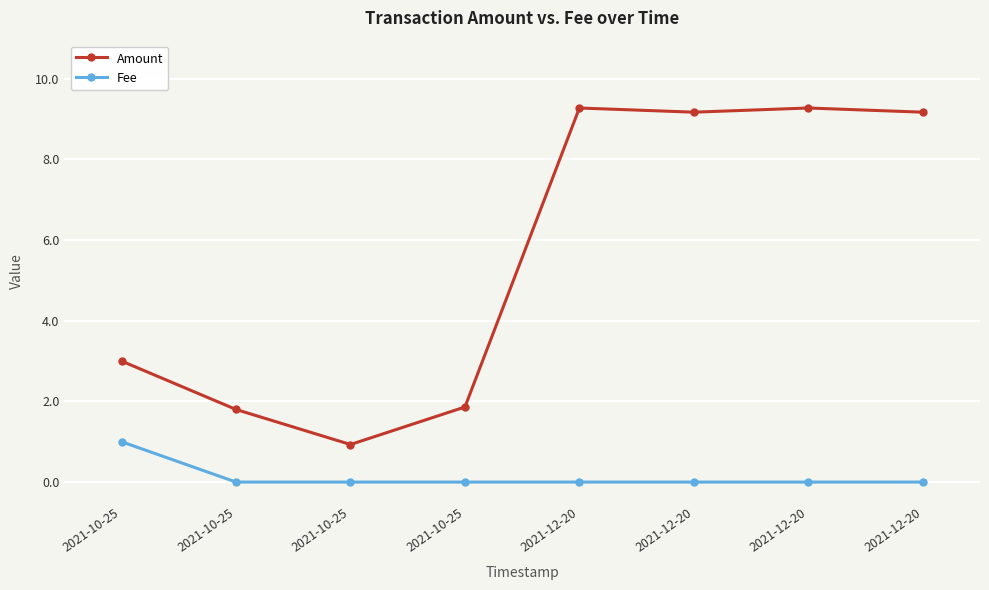

What is the spread (max minus min) of values at 2021-12-20?

9.3